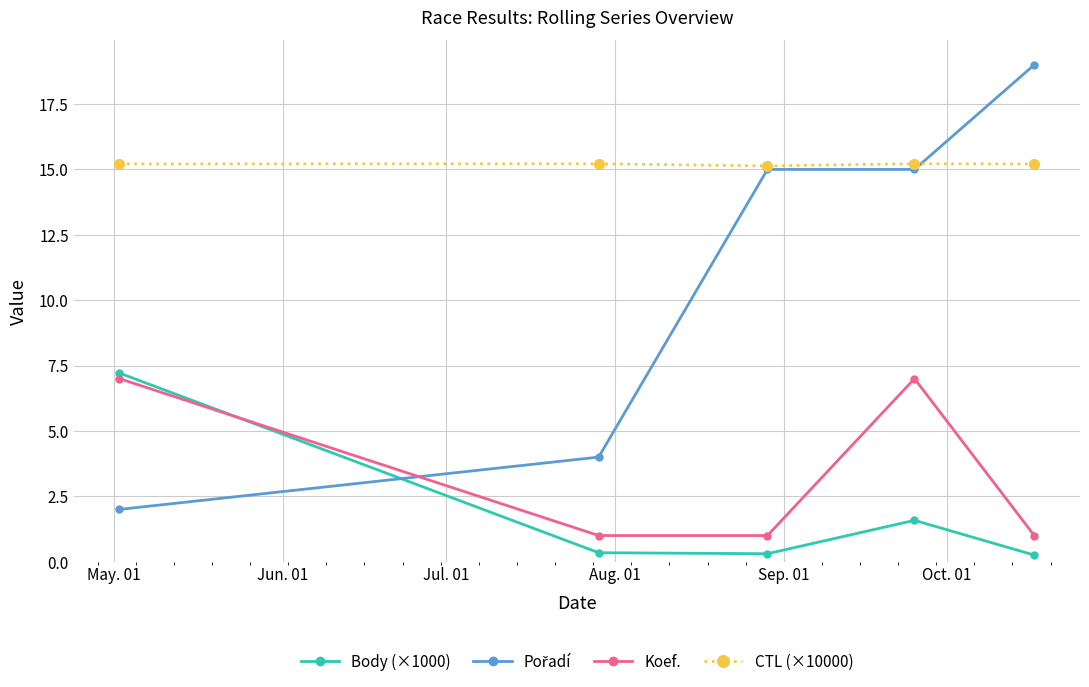

Count the number of categories in the chart.

5